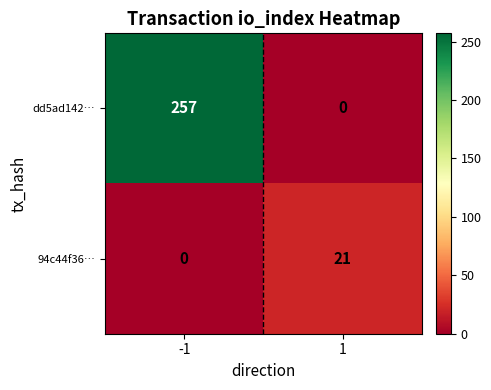

What is the greatest value displayed?

257